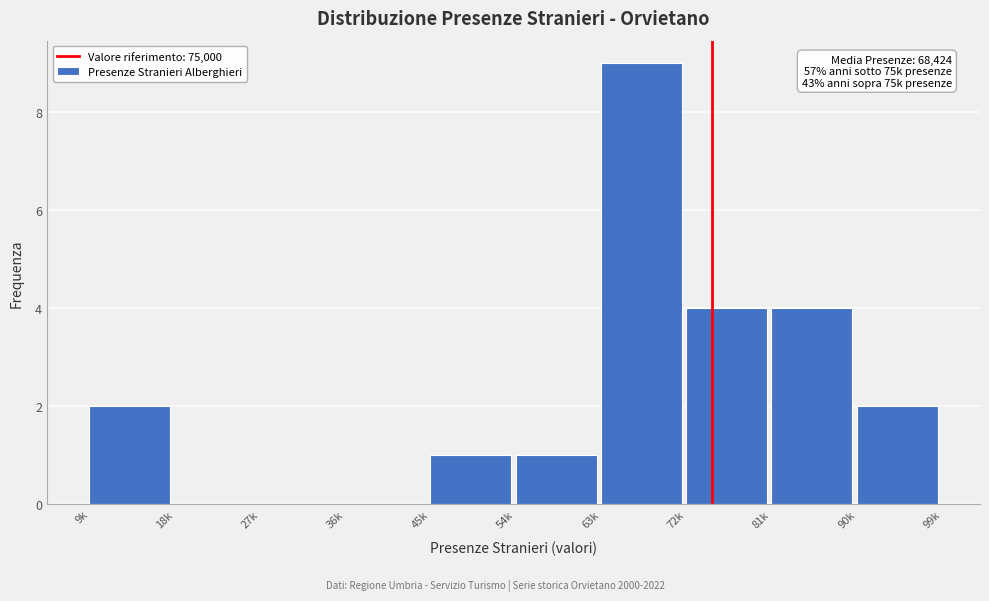

Reading left to right, list all the values displayed in this chart.

9k=2	18k=0	27k=0	36k=0	45k=1	54k=1	63k=9	72k=4	81k=4	90k=2